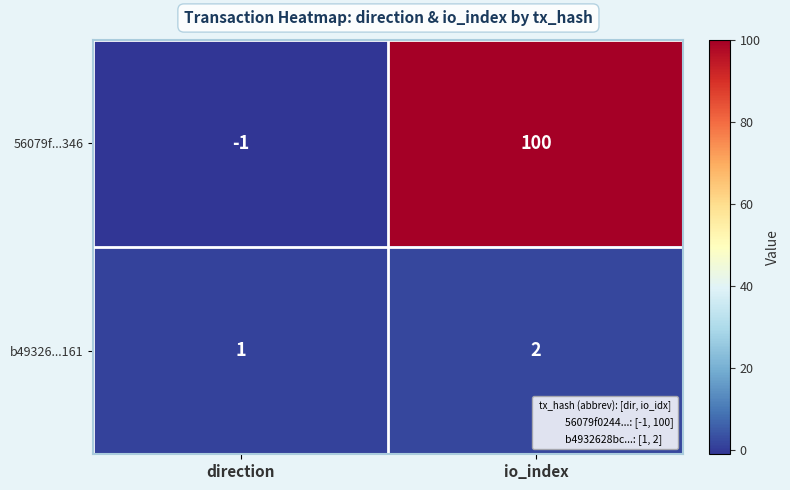

True or false: 56079f...346 has a value of 0 at direction.

False